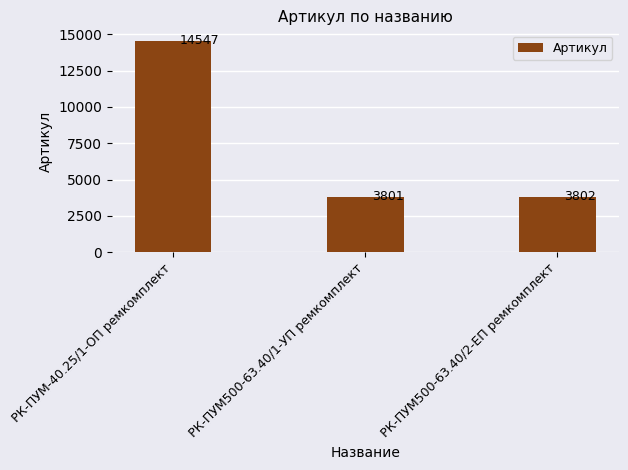

What position from the left is РК-ПУМ500-63.40/1-УП ремкомплект?

2